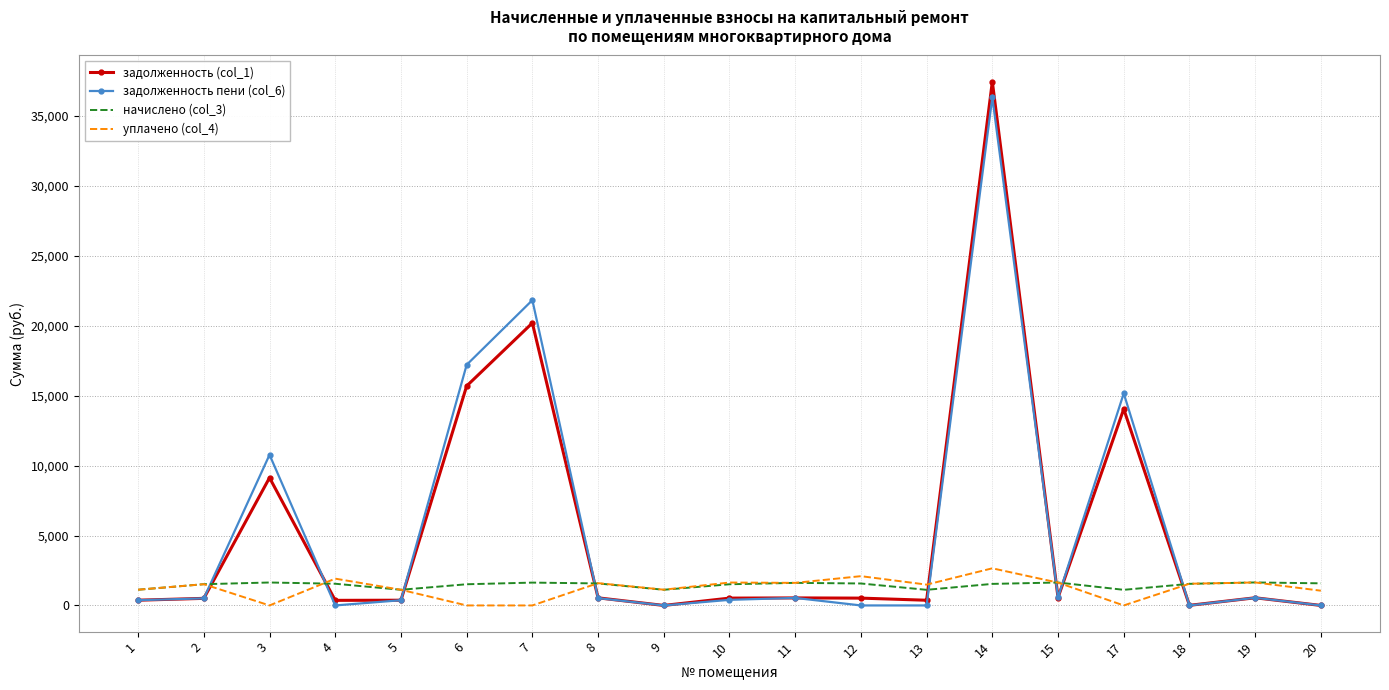

Is the value of задолженность пени (col_6) at 12 greater than the value of уплачено (col_4) at 18?

No